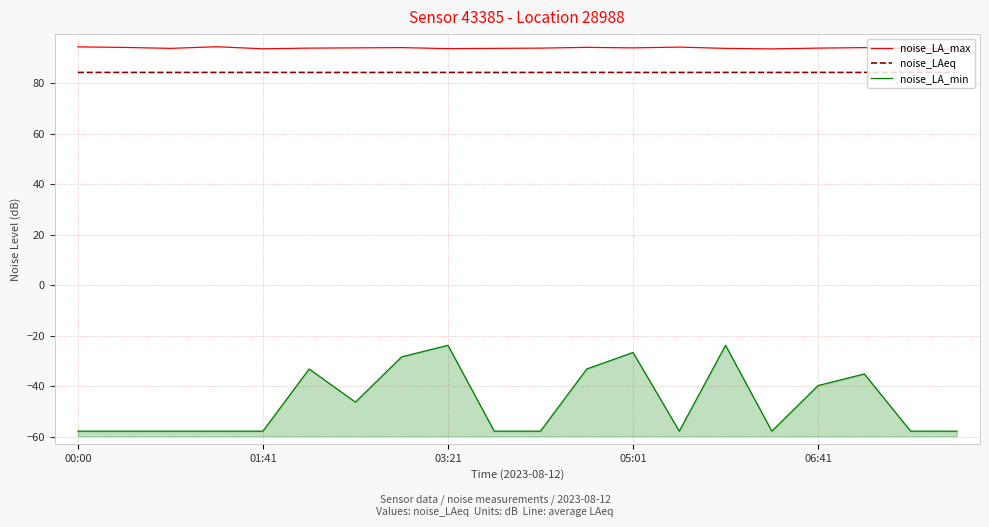

Where is noise_LA_min nearest to the value -40?

06:41